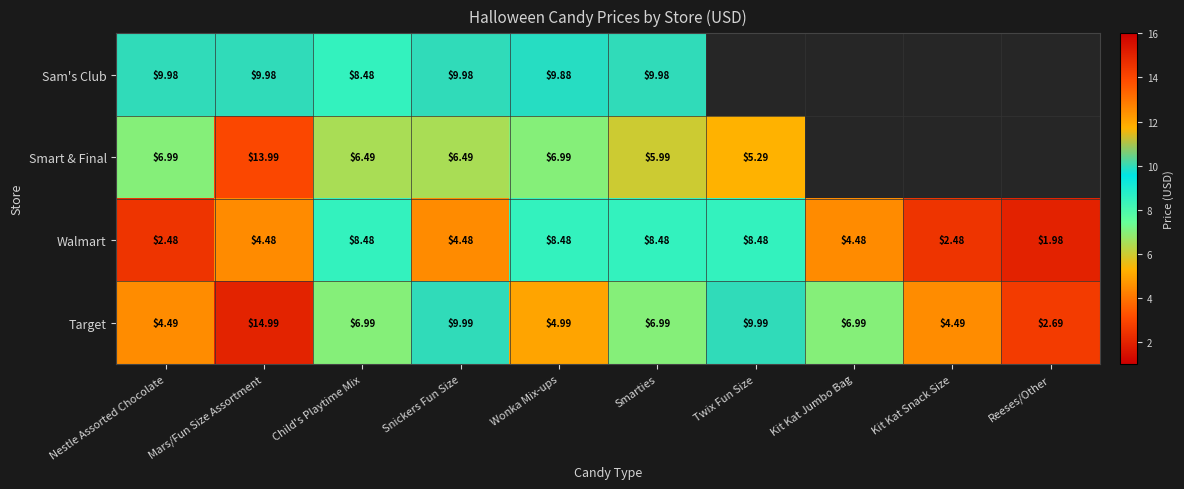

Rank the categories by Target value from highest to lowest.

Mars/Fun Size Assortment, Snickers Fun Size, Twix Fun Size, Child's Playtime Mix, Smarties, Kit Kat Jumbo Bag, Wonka Mix-ups, Nestle Assorted Chocolate, Kit Kat Snack Size, Reeses/Other